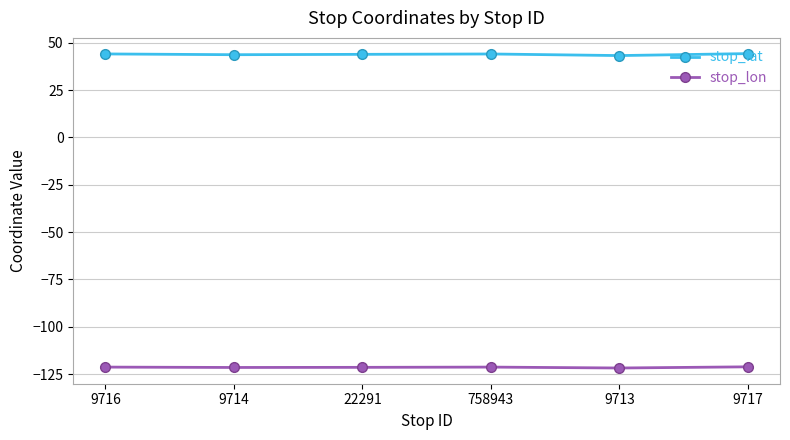

In stop_lat, how many points are higher than both neighbors (excluding endpoints)?

1